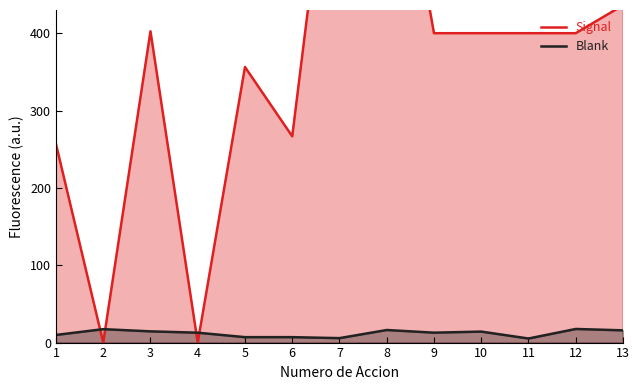

Which has a higher value, 12 or 1?

12